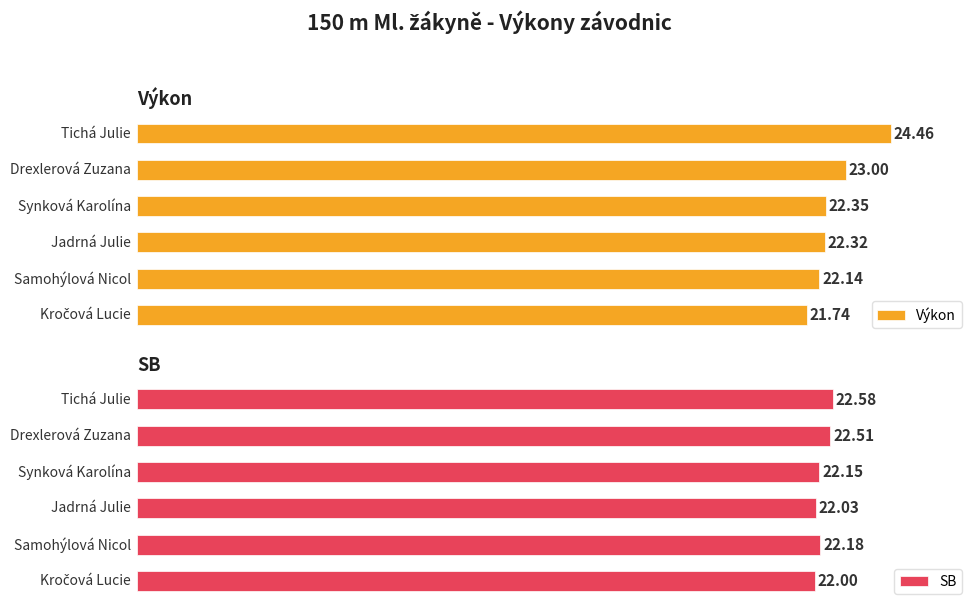

What is the lowest value of the Výkon series?

21.7